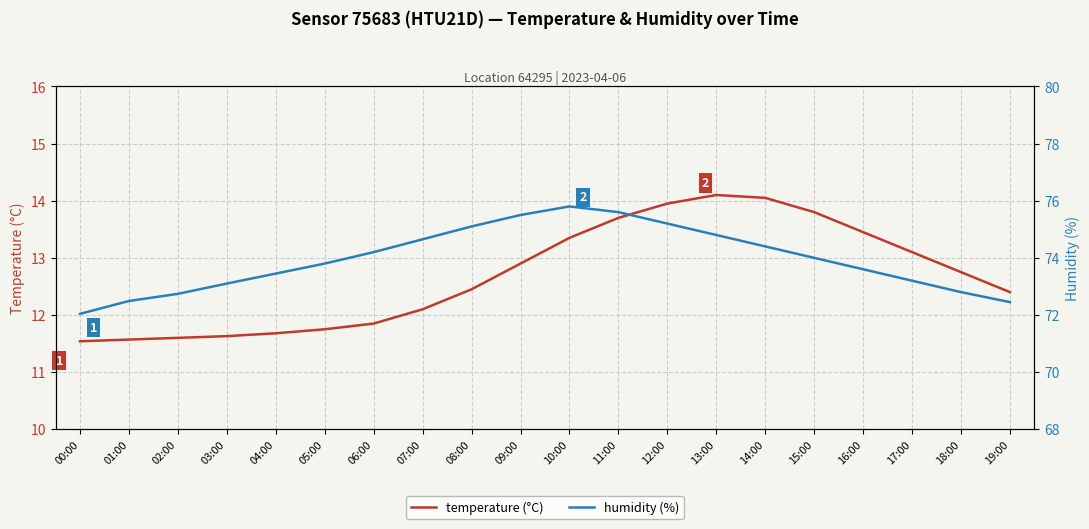

How many interior local peaks does the temperature (°C) series have?

1